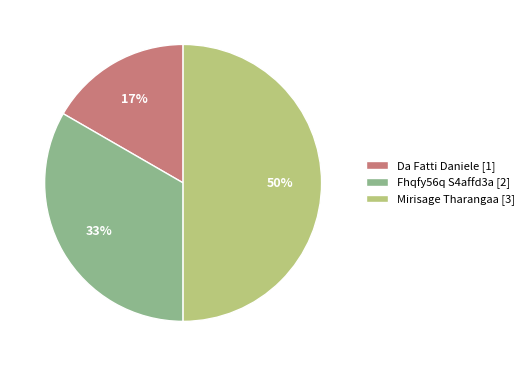

Is it true that Fhqfy56q S4affd3a is 33% of the pie?

True